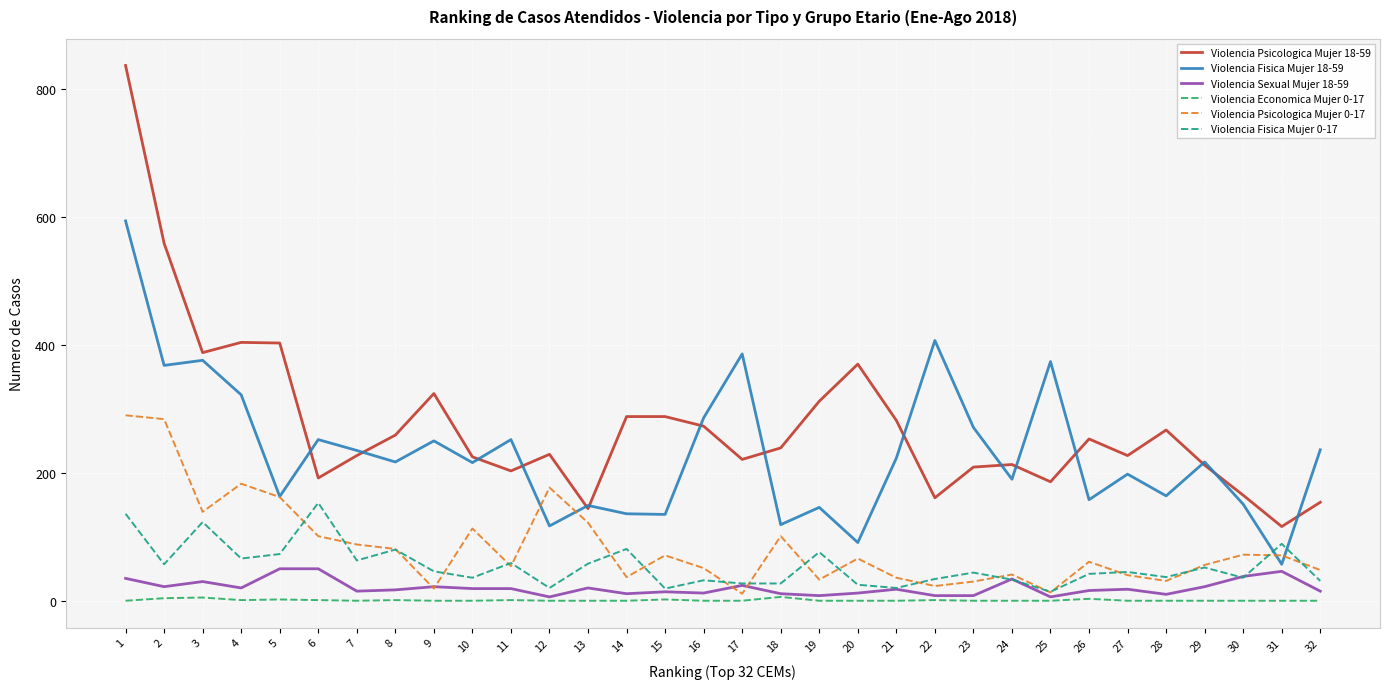

True or false: Violencia Sexual Mujer 18-59 and Violencia Psicologica Mujer 18-59 intersect in this chart.

False